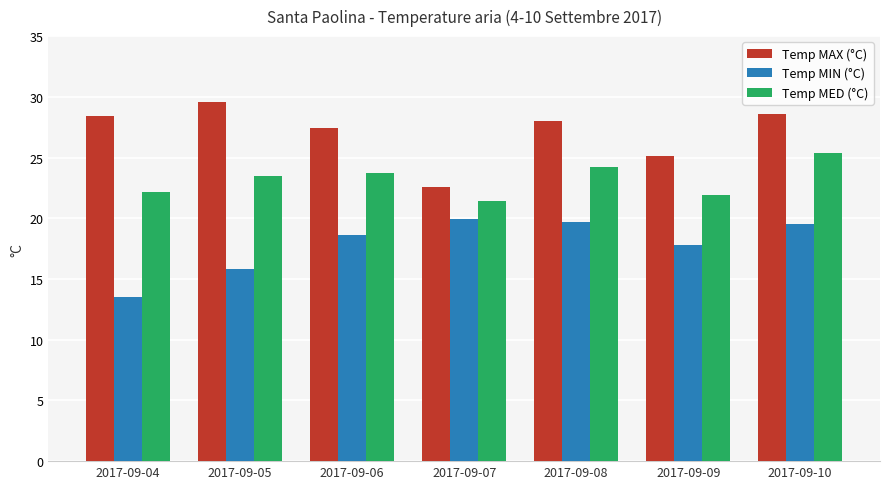

Rank the series at 2017-09-10 from lowest to highest value.

Temp MIN (°C), Temp MED (°C), Temp MAX (°C)